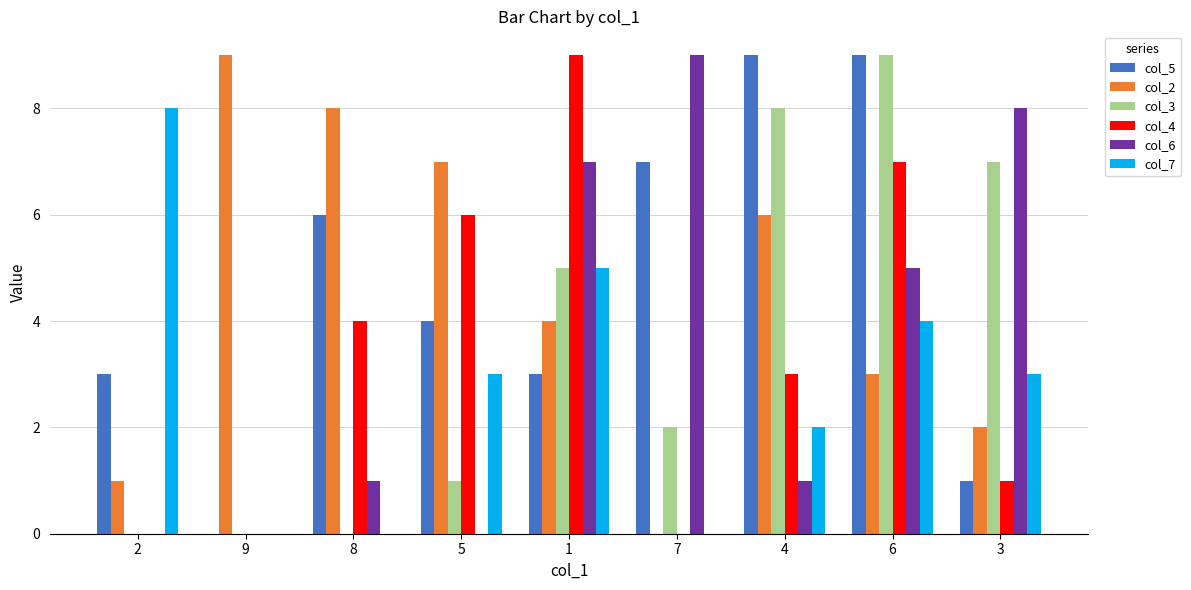

True or false: col_6 has a value of -4 at 9.

False